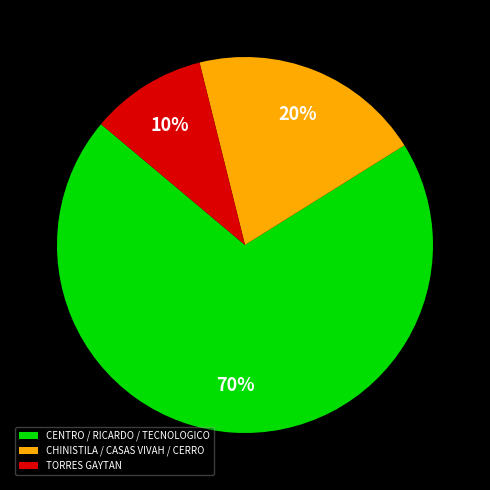

Is there a majority slice in this chart?

Yes